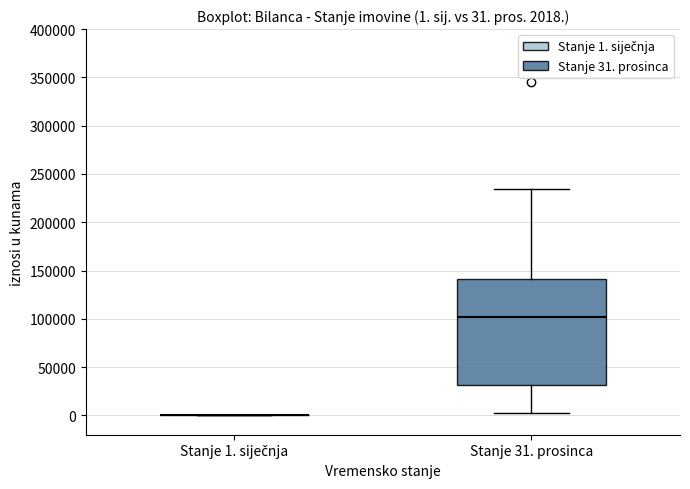

Comparing the boxes themselves (not the whiskers), which one is the tallest?

Stanje 31. prosinca